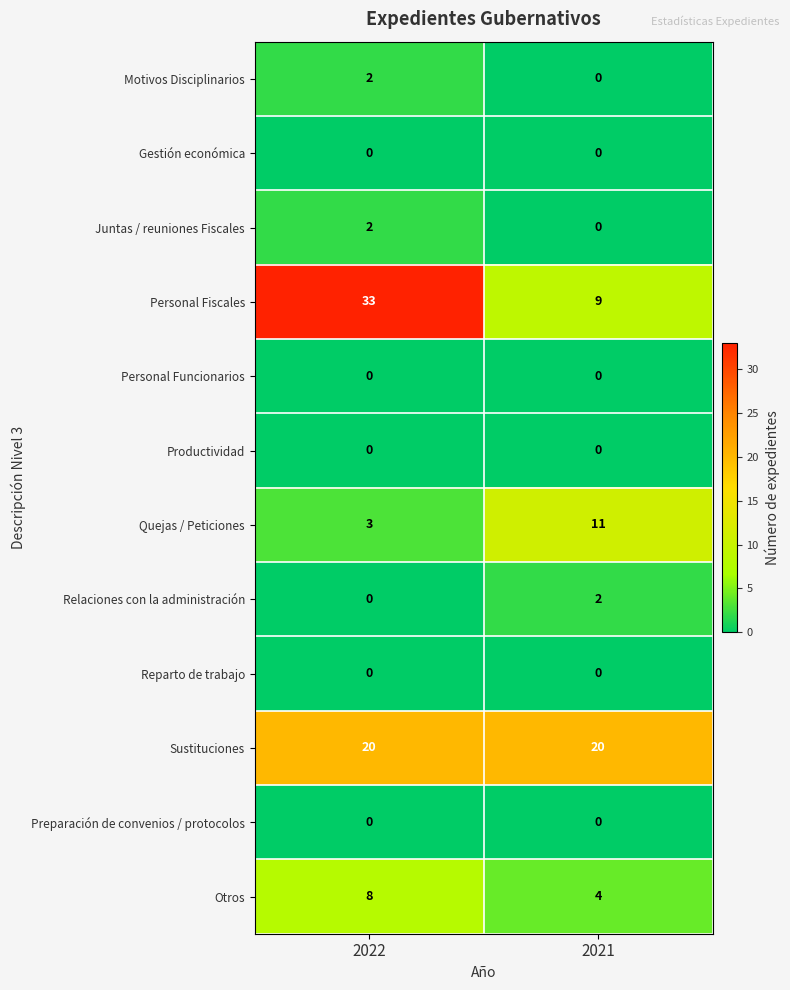

What is the maximum value for Personal Fiscales?

33